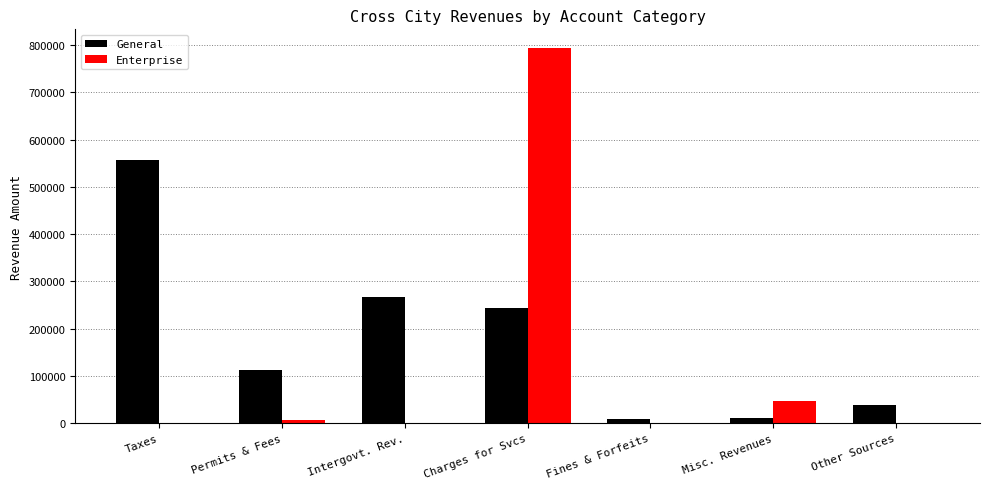

Is it true that Enterprise equals -415079 at Fines & Forfeits?

False